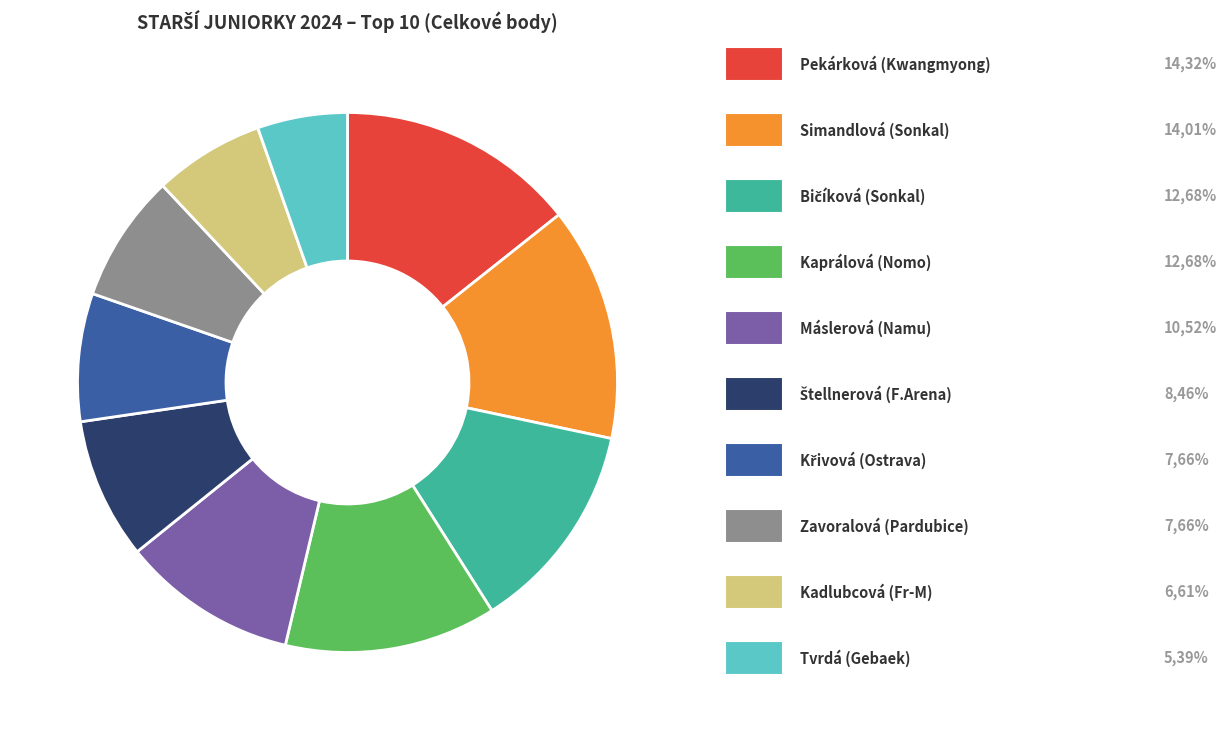

Is there a majority slice in this chart?

No